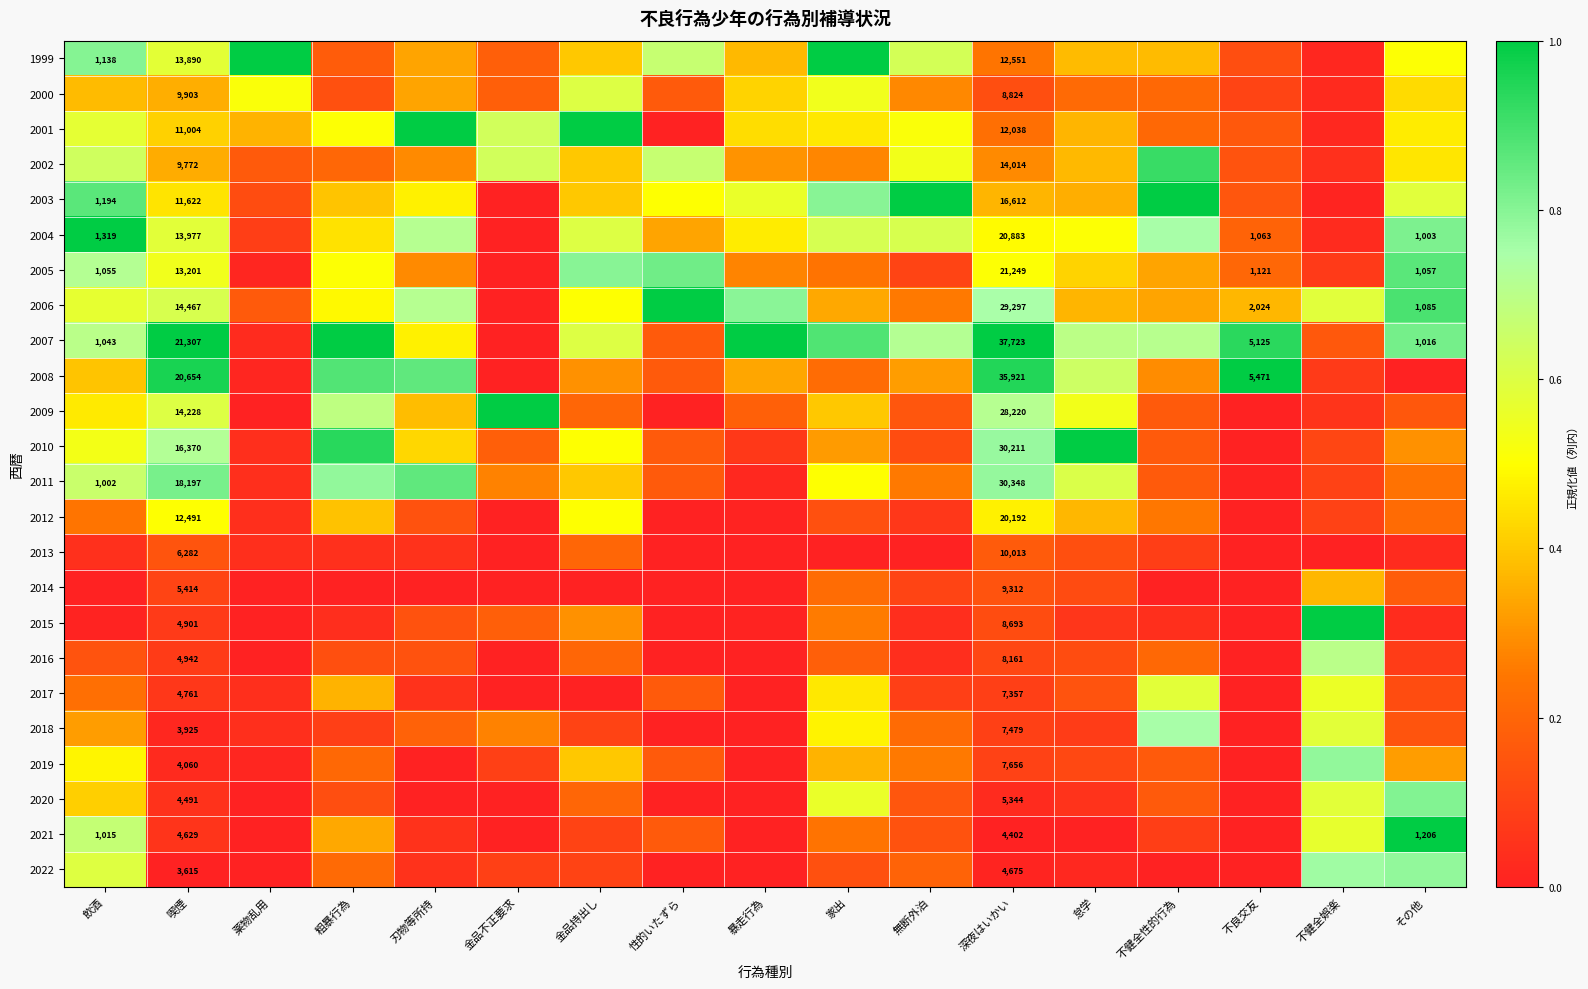

True or false: 2022 has a value of 0.0 at 怠学.

False